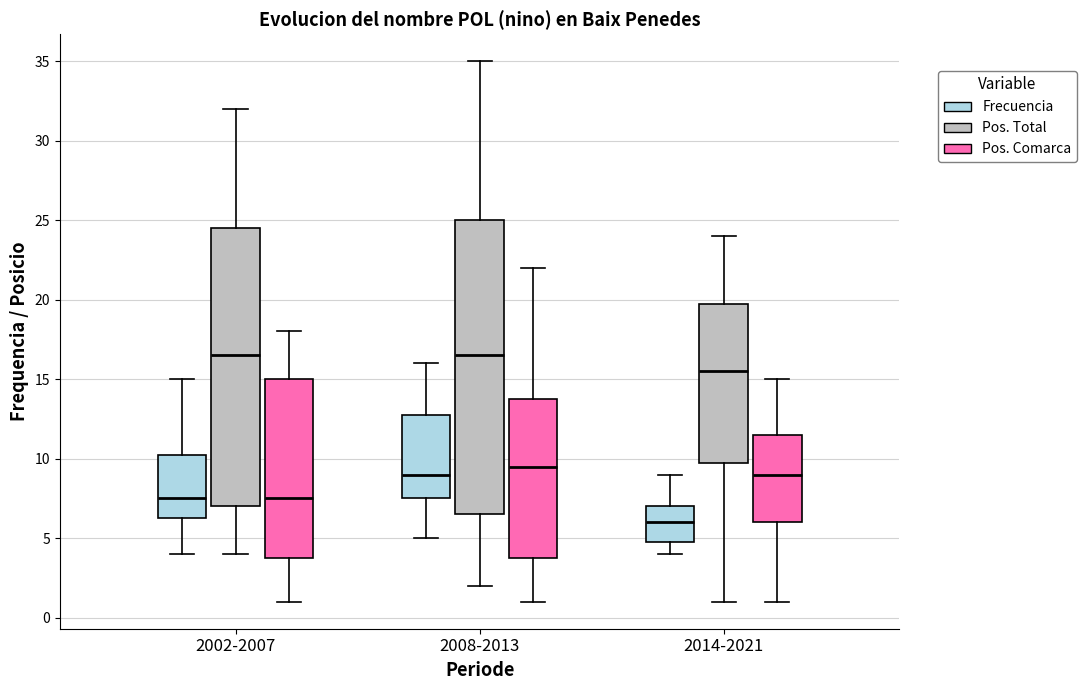

Reading left to right, read every box against the y-axis: the position of its median line, the range the box covers, and the ends of its whiskers. The values are not printed on the chart, so give them approximately, as read against the axis.

2002-2007 (Frecuencia): median 7.5, box 6.5 to 10.5, whiskers 4.0 to 15.0
2002-2007 (Pos. Total): median 16.5, box 7.0 to 24.5, whiskers 4.0 to 32.0
2002-2007 (Pos. Comarca): median 7.5, box 4.0 to 15.0, whiskers 1.0 to 18.0
2008-2013 (Frecuencia): median 9.0, box 7.5 to 13.0, whiskers 5.0 to 16.0
2008-2013 (Pos. Total): median 16.5, box 6.5 to 25.0, whiskers 2.0 to 35.0
2008-2013 (Pos. Comarca): median 9.5, box 4.0 to 14.0, whiskers 1.0 to 22.0
2014-2021 (Frecuencia): median 6.0, box 5.0 to 7.0, whiskers 4.0 to 9.0
2014-2021 (Pos. Total): median 15.5, box 10.0 to 20.0, whiskers 1.0 to 24.0
2014-2021 (Pos. Comarca): median 9.0, box 6.0 to 11.5, whiskers 1.0 to 15.0